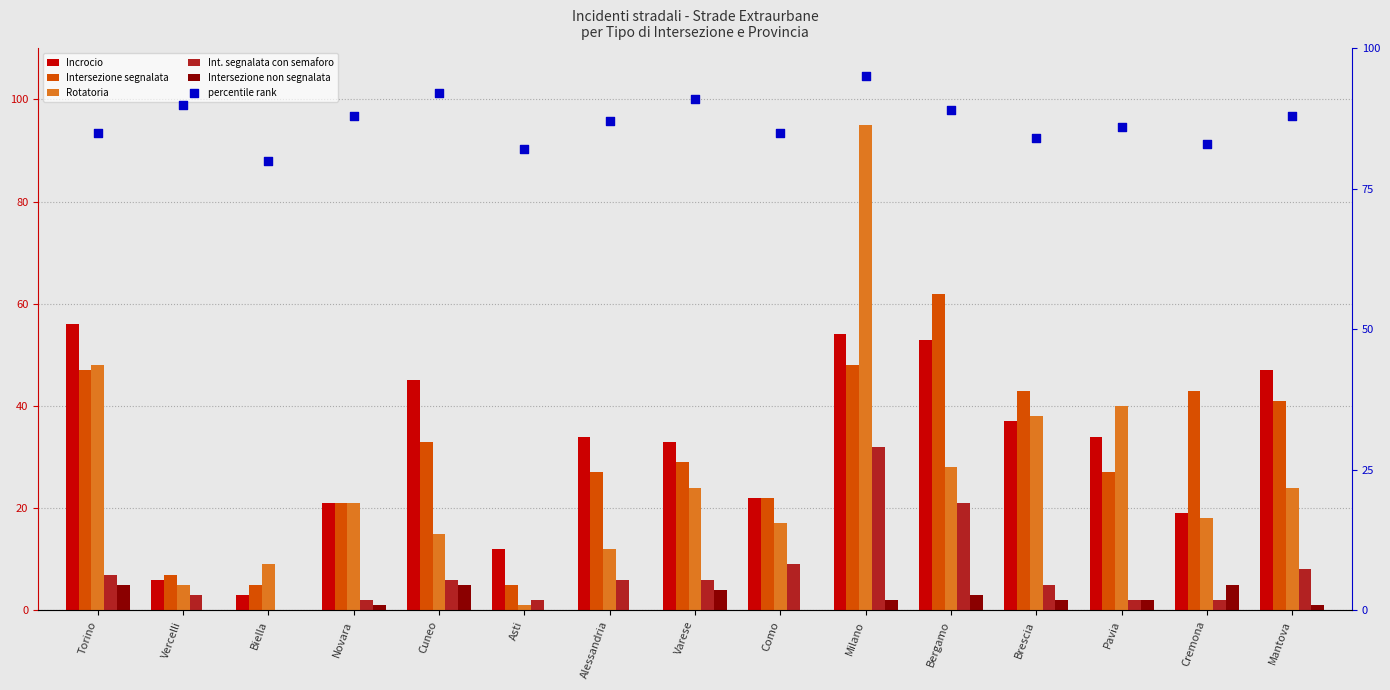

What are all the series names shown in the legend?

Incrocio, Intersezione segnalata, Rotatoria, Int. segnalata con semaforo, Intersezione non segnalata, percentile rank